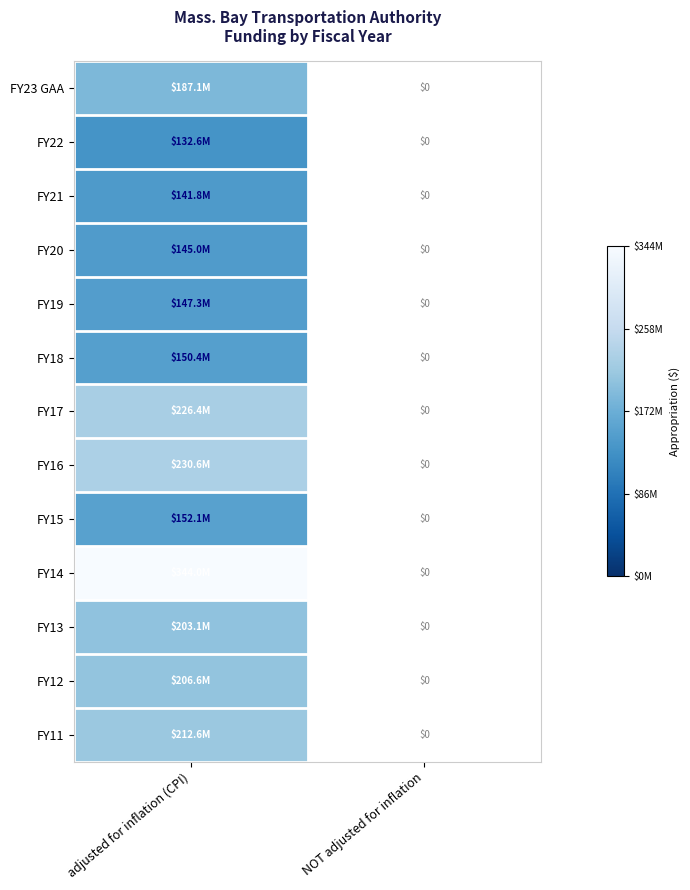

What is the difference between the highest and lowest values at adjusted for inflation (CPI)?

211399580.0